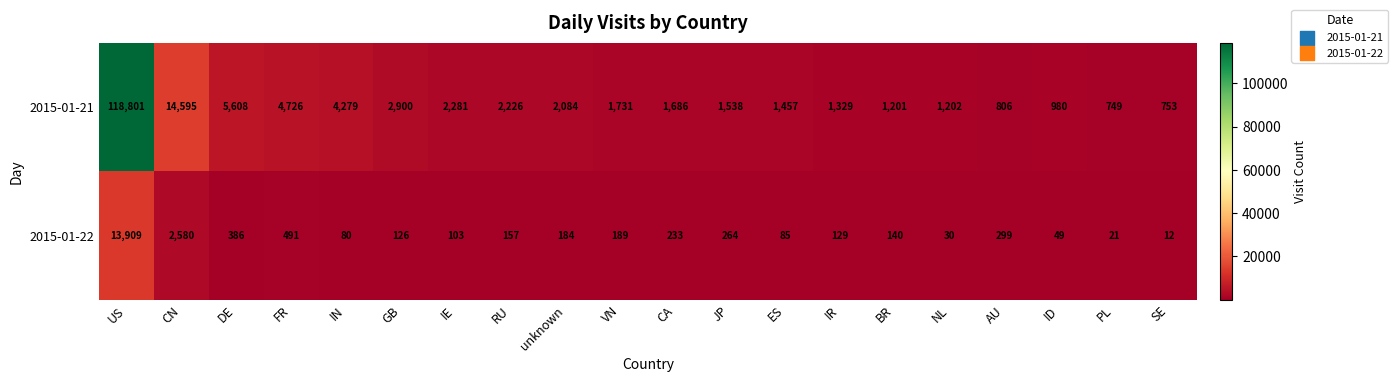

Which category has the lowest value in the 2015-01-21 series?

PL